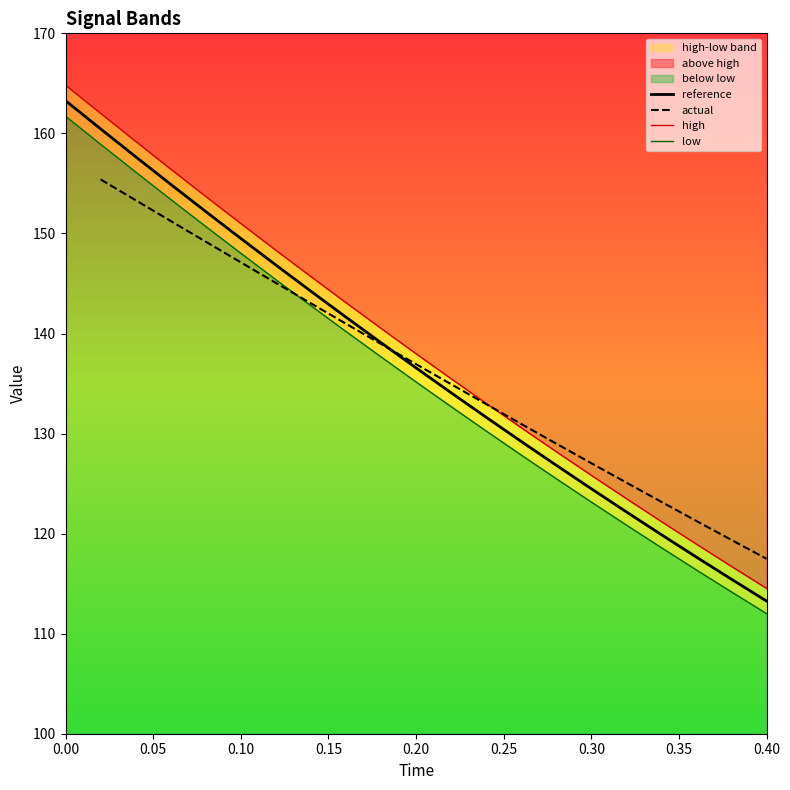

What is the difference between the maximum and minimum values in the reference series?

50.0